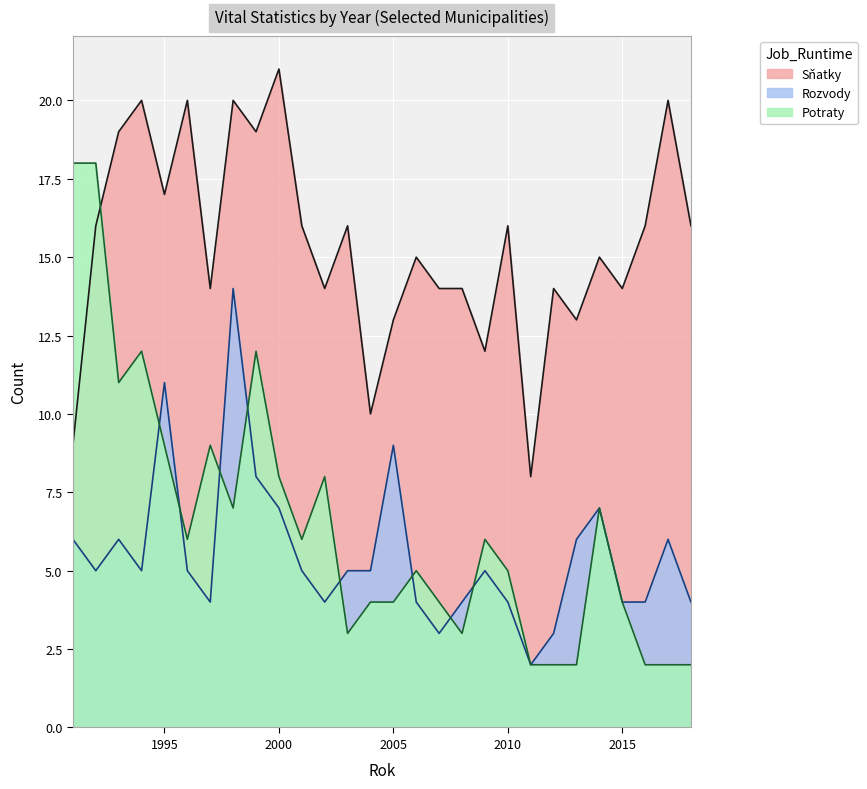

Which category has the highest value across all series?

2000